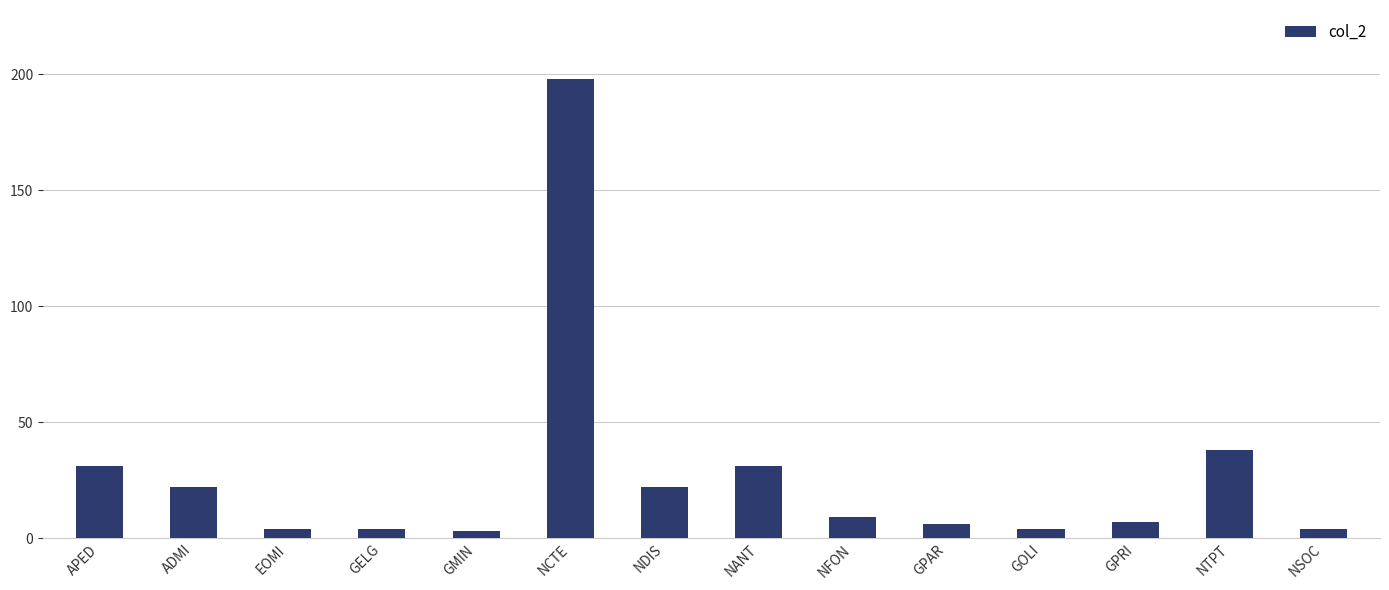

What is the label of the 8th bar from the right?

NDIS